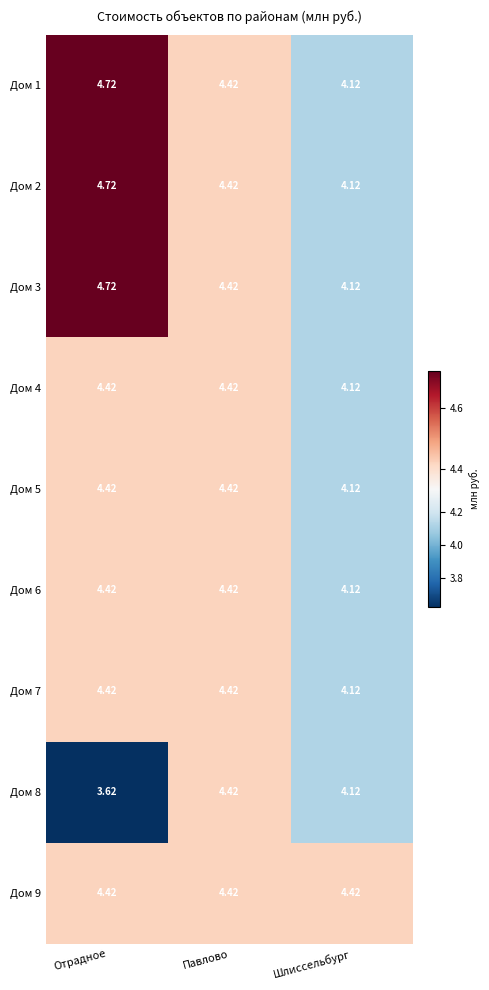

Which category has the highest value across all series?

Отрадное